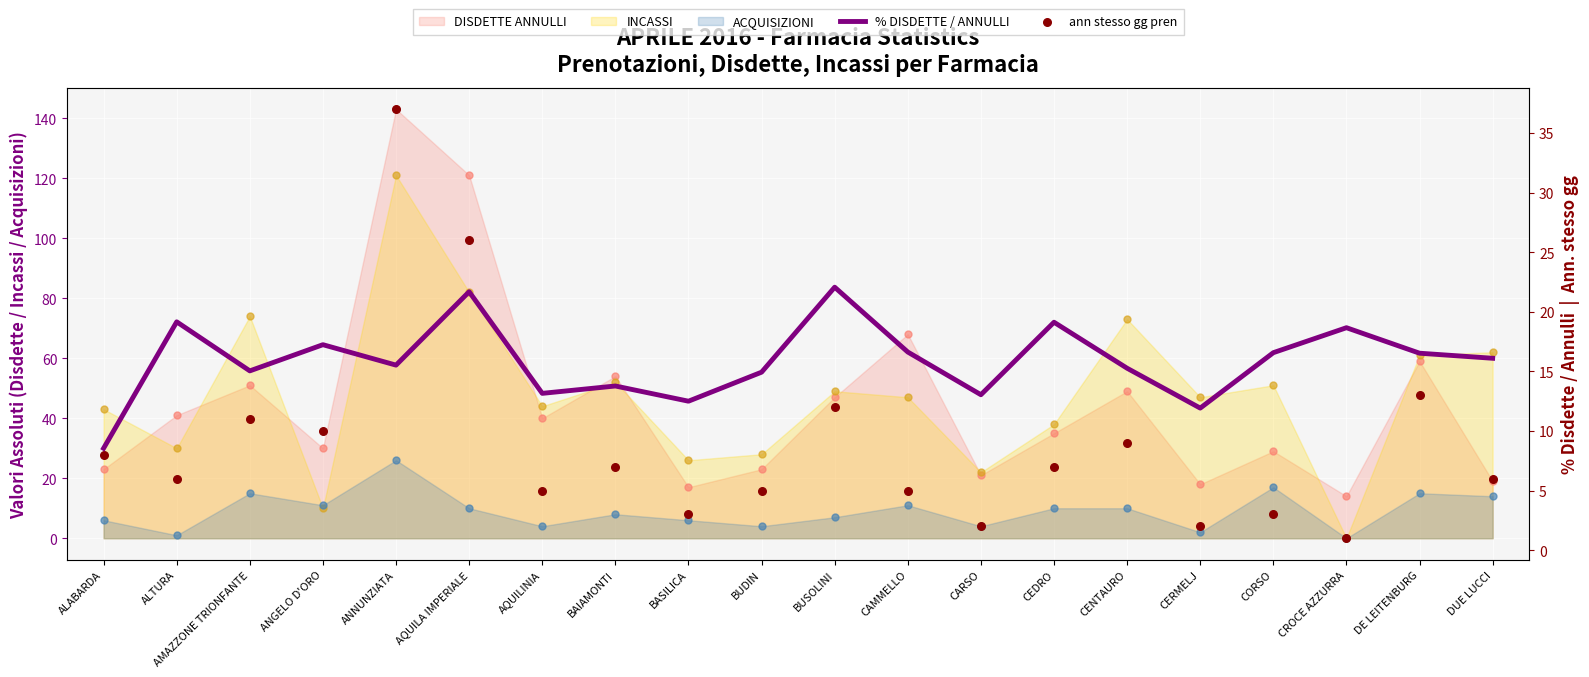

At how many categories does at least one series exceed 18?

6